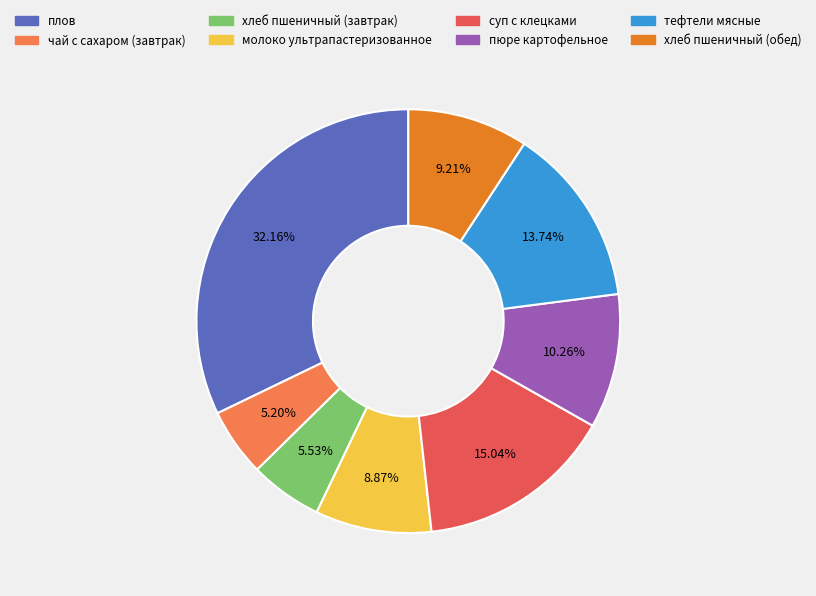

How much of the chart is everything except хлеб пшеничный (завтрак)?

94.5%